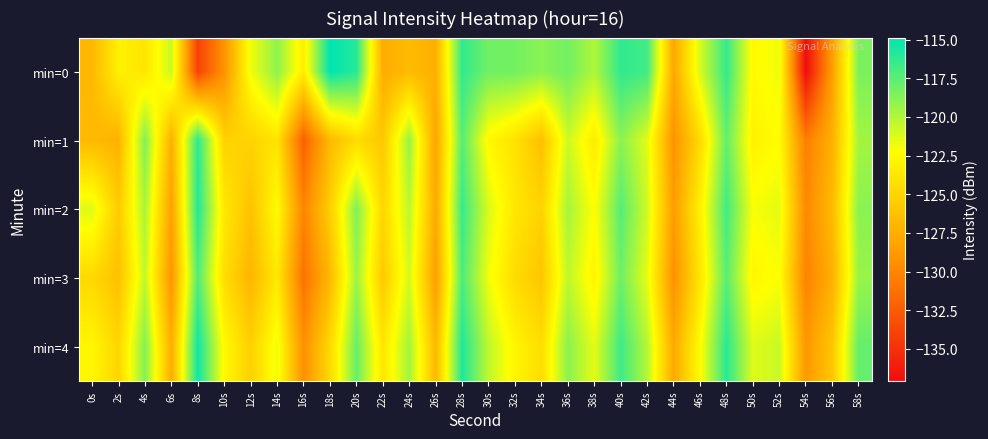

Reading left to right, extract all data points from this chart.

min=0: 0s=-126.8	2s=-123.1	4s=-123.9	6s=-120.7	8s=-134.0	10s=-129.2	12s=-121.9	14s=-119.0	16s=-123.3	18s=-114.9	20s=-116.0	22s=-127.6	24s=-126.6	26s=-127.4	28s=-116.3	30s=-118.2	32s=-118.2	34s=-118.9	36s=-118.2	38s=-120.0	40s=-116.3	42s=-116.8	44s=-127.9	46s=-121.1	48s=-116.4	50s=-122.6	52s=-121.8	54s=-137.1	56s=-128.4	58s=-118.5
min=1: 0s=-126.7	2s=-127.2	4s=-118.6	6s=-127.4	8s=-116.2	10s=-125.1	12s=-125.1	14s=-123.9	16s=-132.2	18s=-126.8	20s=-124.5	22s=-125.8	24s=-119.3	26s=-128.1	28s=-117.4	30s=-122.7	32s=-124.1	34s=-126.3	36s=-120.8	38s=-123.5	40s=-118.9	42s=-121.4	44s=-129.2	46s=-124.6	48s=-117.8	50s=-123.1	52s=-122.4	54s=-130.5	56s=-127.3	58s=-119.6
min=2: 0s=-121.3	2s=-125.6	4s=-119.8	6s=-128.4	8s=-115.9	10s=-123.7	12s=-126.2	14s=-122.5	16s=-130.1	18s=-125.4	20s=-118.6	22s=-124.9	24s=-120.3	26s=-127.8	28s=-116.5	30s=-121.2	32s=-123.8	34s=-125.1	36s=-119.7	38s=-122.3	40s=-117.4	42s=-120.9	44s=-128.6	46s=-123.2	48s=-116.8	50s=-122.1	52s=-121.5	54s=-129.8	56s=-126.7	58s=-118.9
min=3: 0s=-124.7	2s=-126.3	4s=-120.5	6s=-129.1	8s=-117.2	10s=-124.4	12s=-127.0	14s=-123.6	16s=-131.2	18s=-126.8	20s=-119.4	22s=-125.7	24s=-121.0	26s=-128.5	28s=-117.1	30s=-121.9	32s=-124.5	34s=-126.0	36s=-120.4	38s=-123.0	40s=-118.1	42s=-121.6	44s=-129.3	46s=-123.9	48s=-117.5	50s=-122.8	52s=-122.2	54s=-130.2	56s=-127.4	58s=-119.3
min=4: 0s=-122.8	2s=-124.9	4s=-118.7	6s=-127.5	8s=-115.3	10s=-122.6	12s=-125.3	14s=-121.8	16s=-129.4	18s=-124.7	20s=-117.9	22s=-123.9	24s=-119.6	26s=-126.8	28s=-115.8	30s=-120.4	32s=-122.9	34s=-124.4	36s=-118.9	38s=-121.5	40s=-116.7	42s=-120.1	44s=-127.8	46s=-122.4	48s=-116.1	50s=-121.3	52s=-120.7	54s=-128.9	56s=-125.9	58s=-117.8